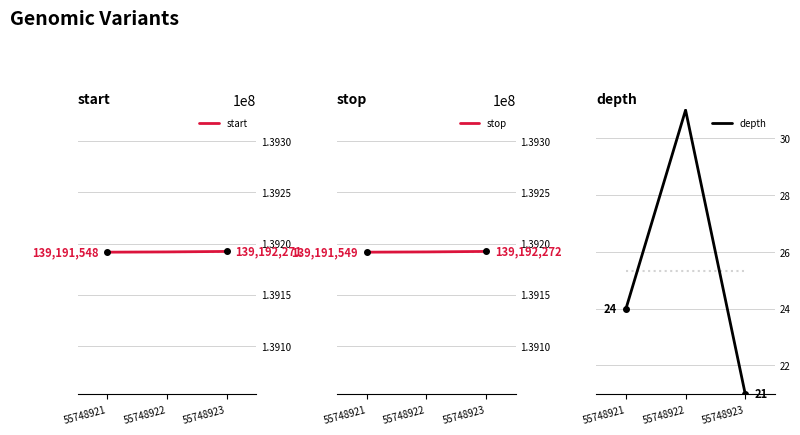

At how many categories does at least one series exceed 86368889?

3